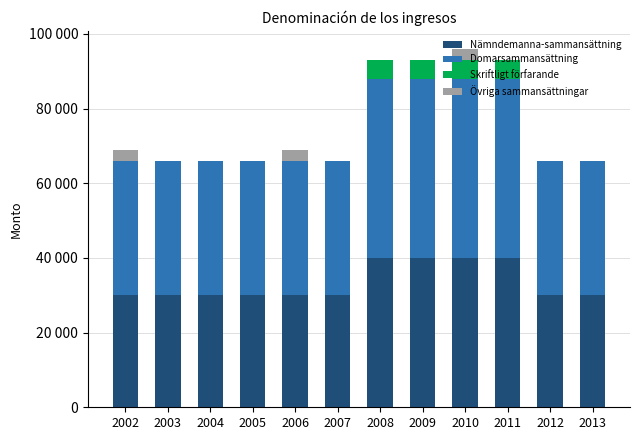

What is the total value across all series at 2007?

66000